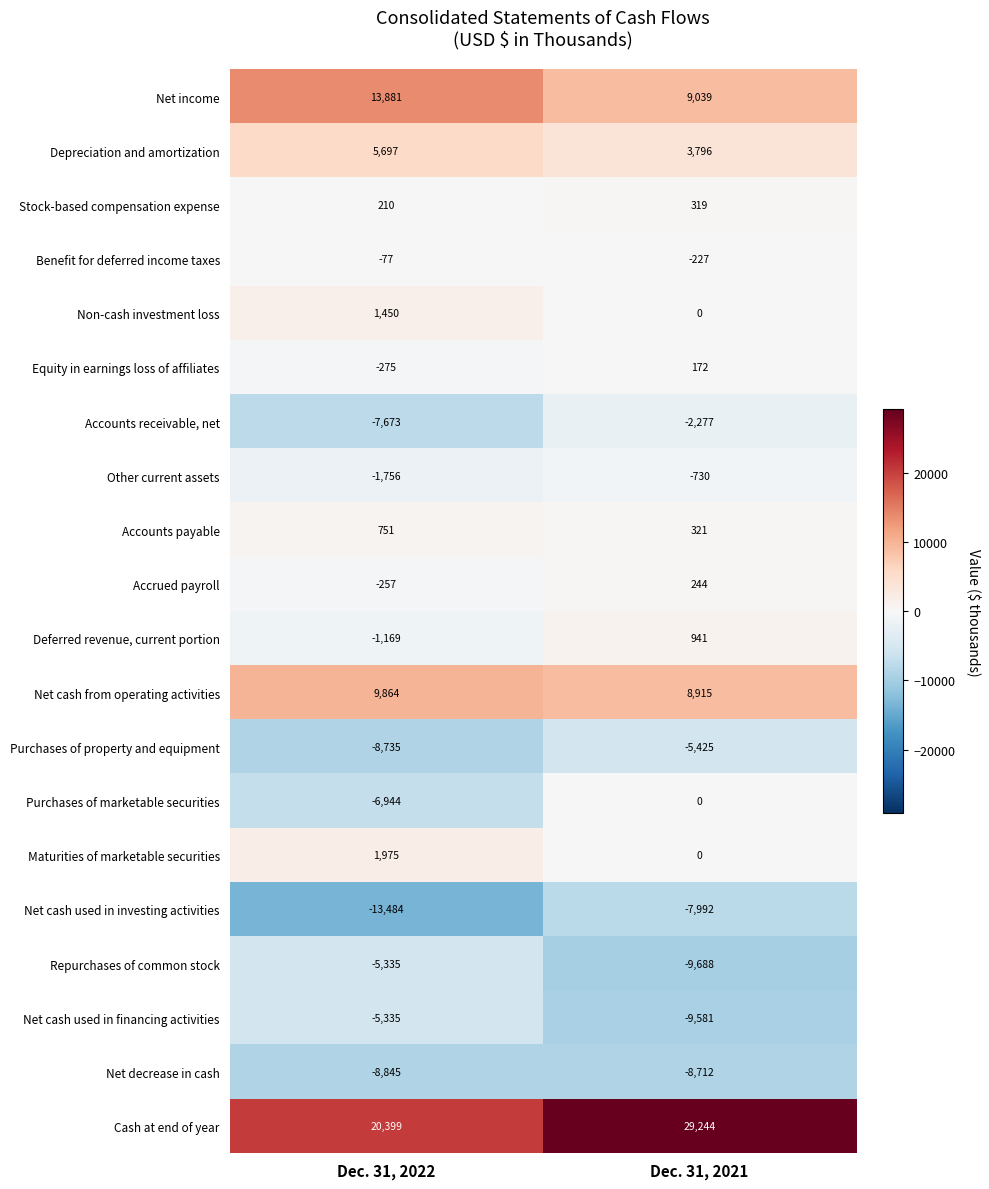

The Stock-based compensation expense series shows 319 at Dec. 31, 2021. True or false?

True